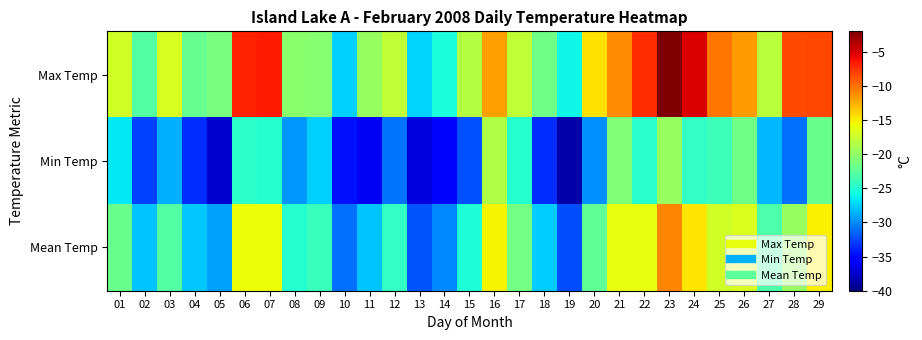

Reading left to right, transcribe all the data shown in this chart.

Max Temp: 01=-17.0	02=-22.9	03=-16.8	04=-22.0	05=-21.1	06=-6.8	07=-6.6	08=-20.4	09=-20.5	10=-27.4	11=-19.7	12=-17.8	13=-27.3	14=-25.4	15=-18.4	16=-11.9	17=-17.8	18=-21.5	19=-26.0	20=-14.6	21=-11.2	22=-7.2	23=-2.0	24=-5.0	25=-10.2	26=-11.7	27=-18.1	28=-8.4	29=-8.3
Min Temp: 01=-26.5	02=-32.8	03=-28.7	04=-33.5	05=-37.3	06=-24.6	07=-25.0	08=-29.5	09=-27.5	10=-34.6	11=-36.0	12=-30.9	13=-36.8	14=-35.0	15=-32.2	16=-18.6	17=-24.9	18=-33.6	19=-38.6	20=-29.8	21=-20.8	22=-24.8	23=-19.8	24=-24.4	25=-23.9	26=-21.5	27=-28.3	28=-31.0	29=-21.8
Mean Temp: 01=-21.8	02=-27.9	03=-22.8	04=-27.8	05=-29.2	06=-15.7	07=-15.8	08=-25.0	09=-24.0	10=-31.0	11=-27.9	12=-24.4	13=-32.1	14=-30.2	15=-25.3	16=-15.3	17=-21.4	18=-27.6	19=-32.3	20=-22.2	21=-16.0	22=-16.0	23=-10.9	24=-14.7	25=-17.1	26=-16.6	27=-23.2	28=-19.7	29=-15.1